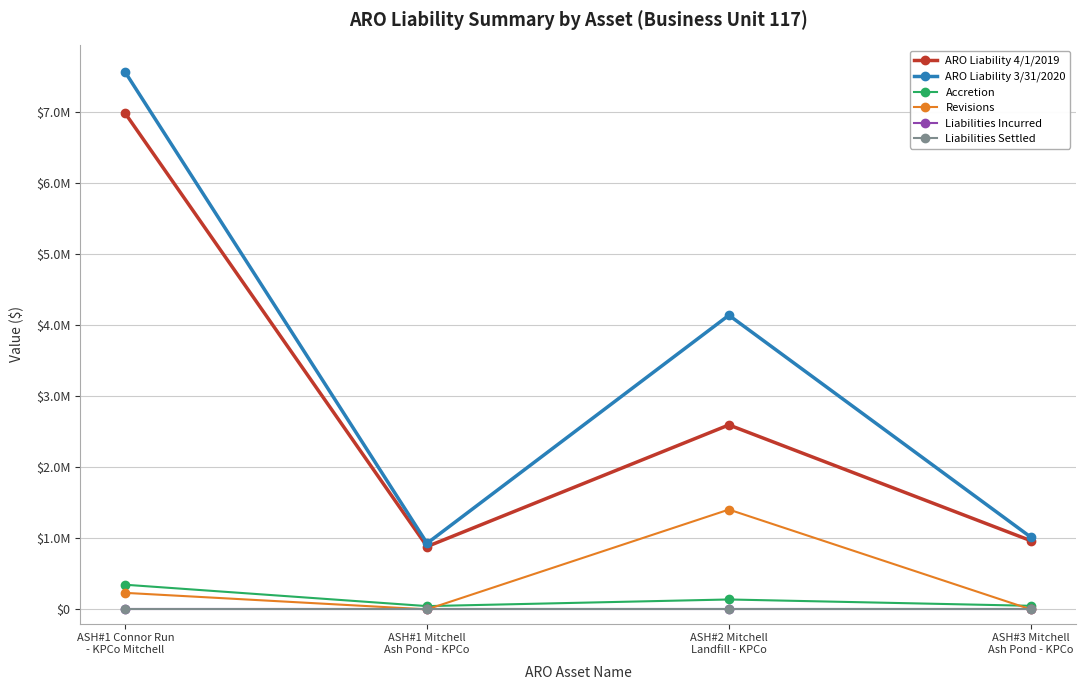

True or false: ARO Liability 3/31/2020 and Liabilities Settled intersect in this chart.

False